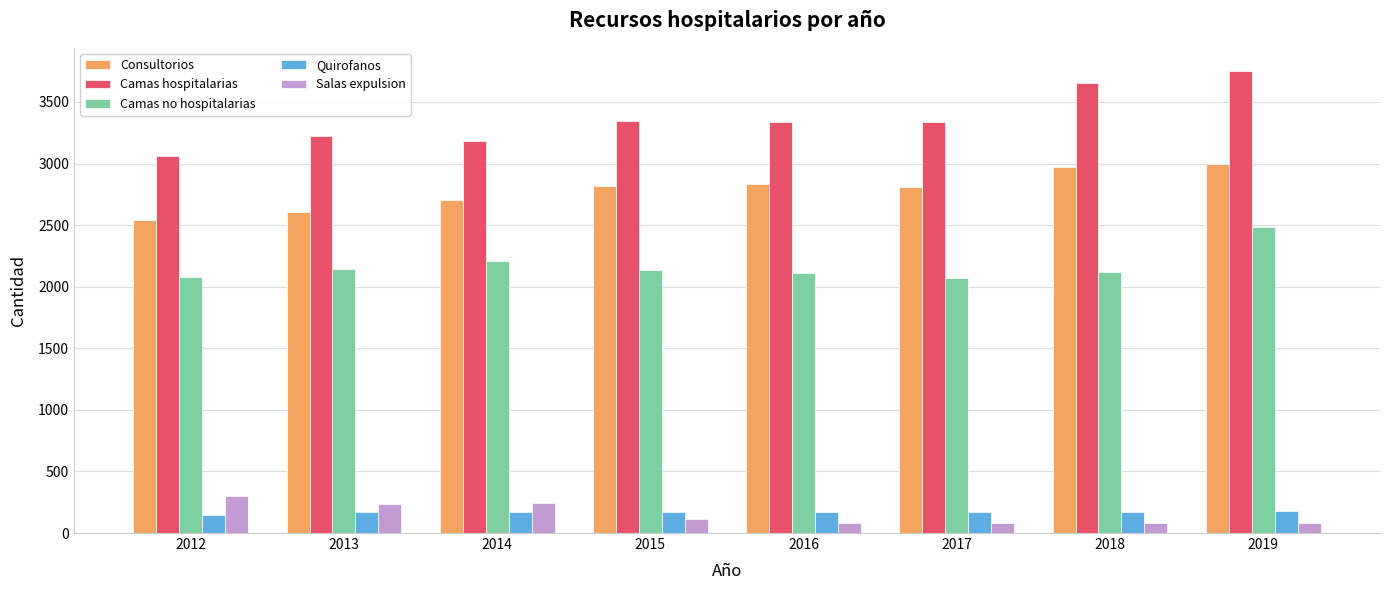

Which series has the largest range (max minus min)?

Camas hospitalarias